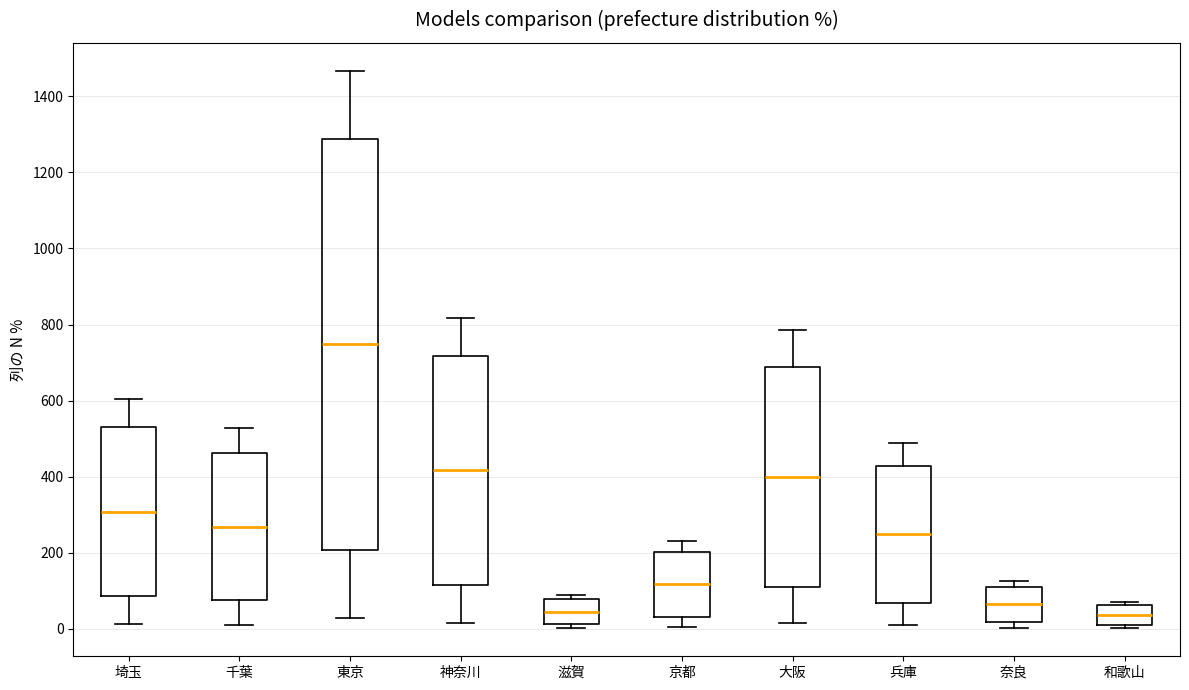

Reading left to right, read every box against the y-axis: the position of its median line, the range the box covers, and the ends of its whiskers. The values are not printed on the chart, so give them approximately, as read against the axis.

埼玉: median 300, box 80 to 540, whiskers 20 to 600
千葉: median 260, box 80 to 460, whiskers 20 to 520
東京: median 740, box 200 to 1280, whiskers 20 to 1460
神奈川: median 420, box 120 to 720, whiskers 20 to 820
滋賀: median 40, box 20 to 80, whiskers 0 to 80 (just above the box's upper edge)
京都: median 120, box 40 to 200, whiskers 0 to 240
大阪: median 400, box 120 to 680, whiskers 20 to 780
兵庫: median 240, box 60 to 420, whiskers 0 to 480
奈良: median 60, box 20 to 120, whiskers 0 to 120 (just above the box's upper edge)
和歌山: median 40, box 20 to 60, whiskers 0 to 80